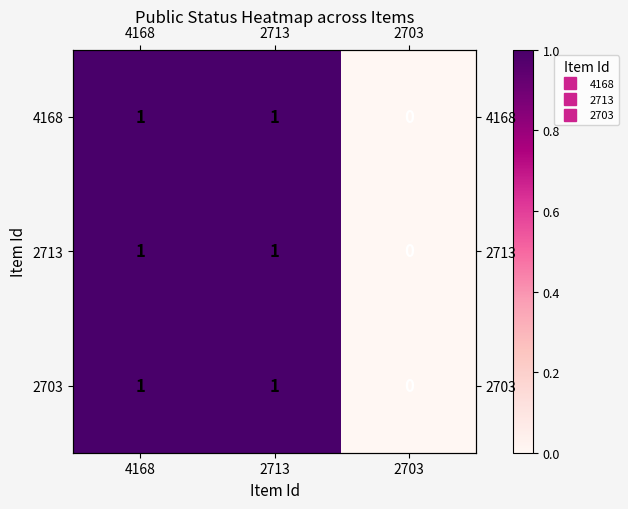

How many 4168 values are between 0 and 1?

3